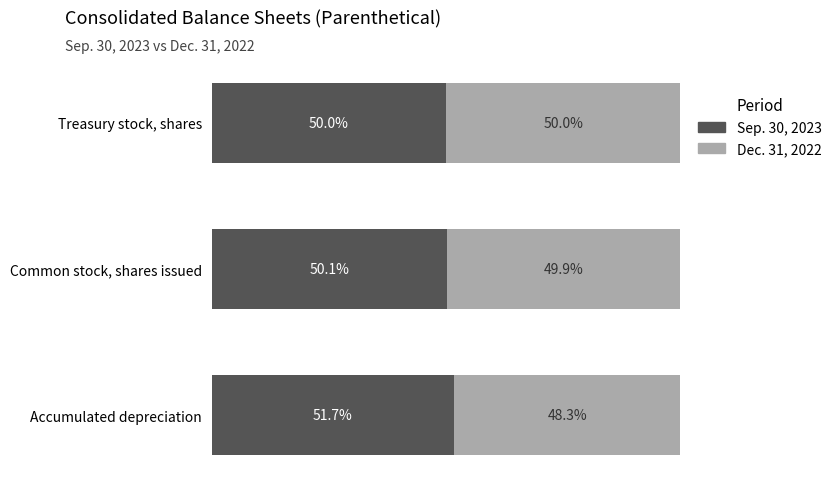

At which label is Sep. 30, 2023 closest to 50?

Treasury stock, shares